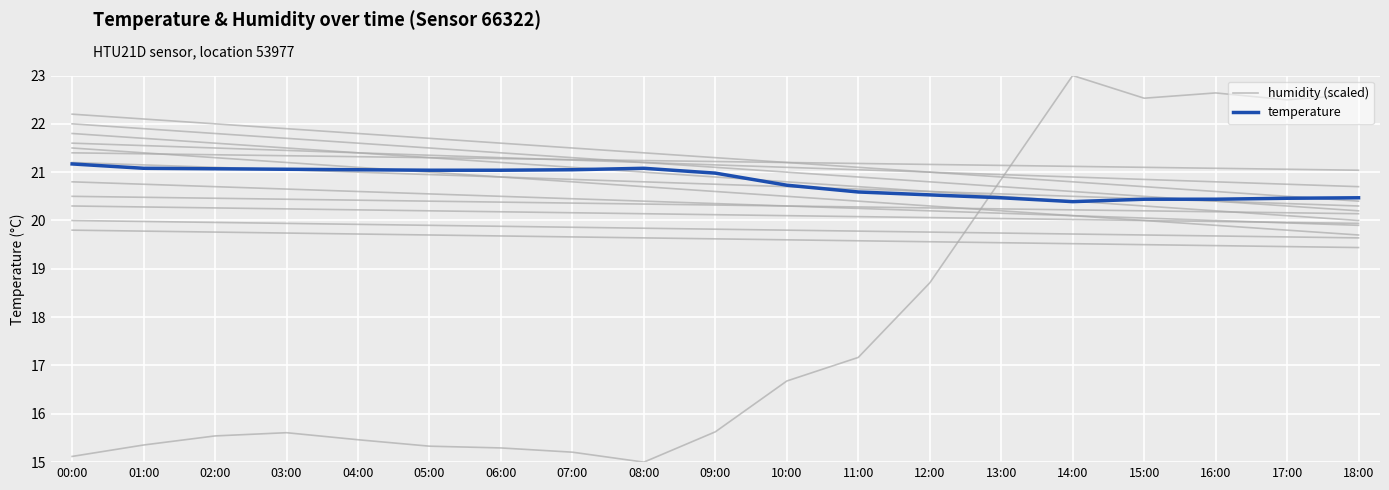

Is it true that humidity (scaled) equals 10.7 at 17:00?

False